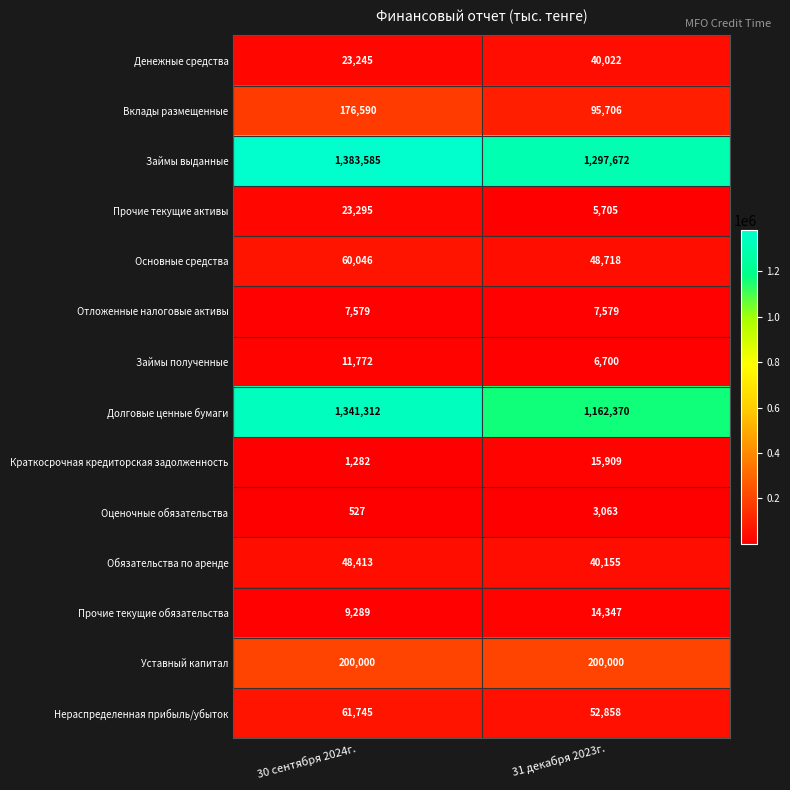

How many distinct data groups are displayed?

14